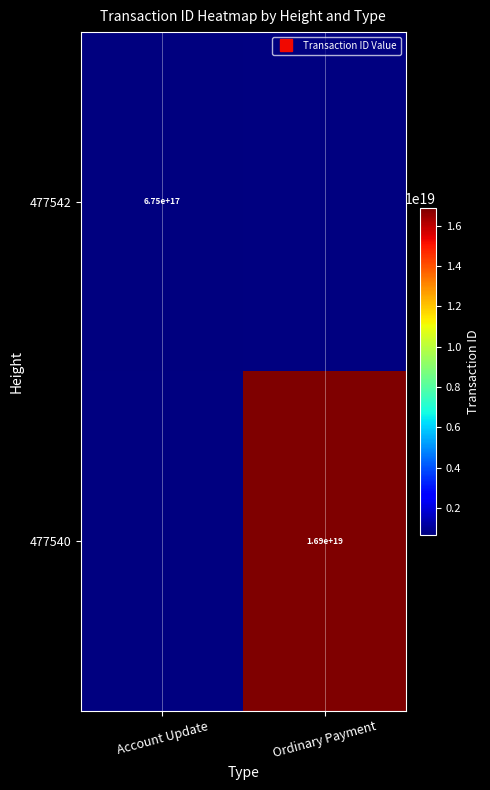

Which category has the highest value across all series?

Ordinary Payment